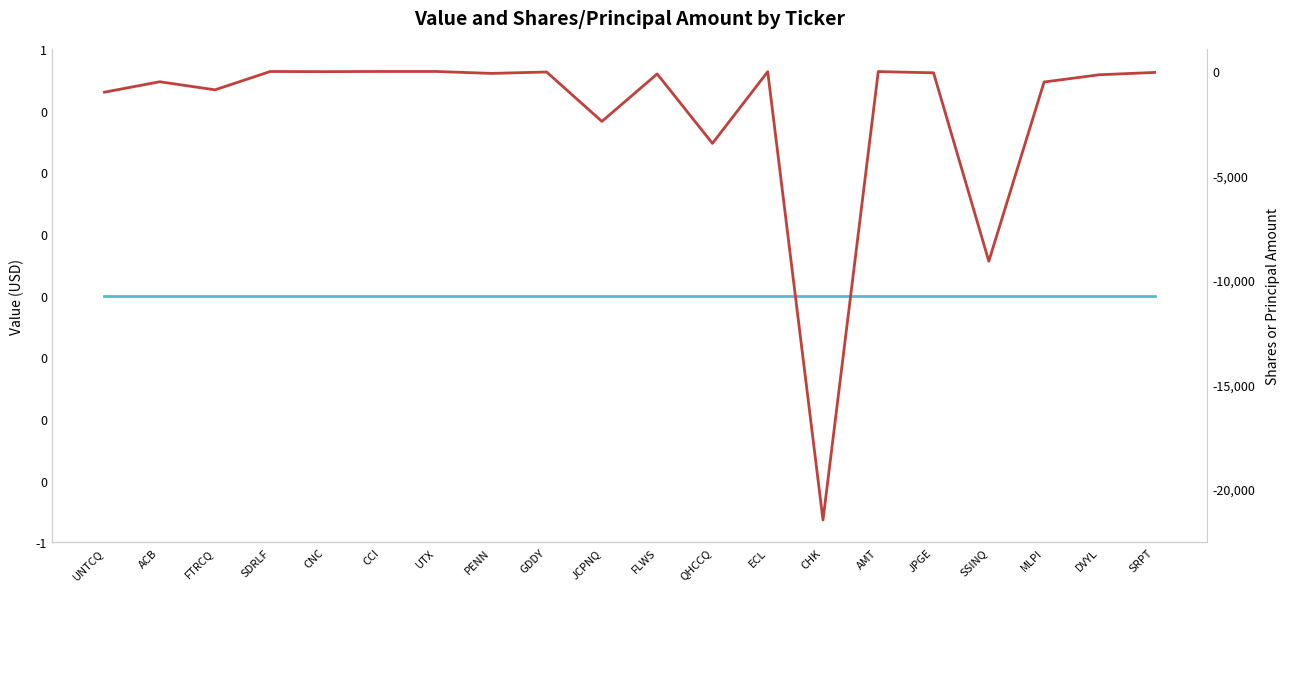

What is the spread (max minus min) of values at PENN?

100